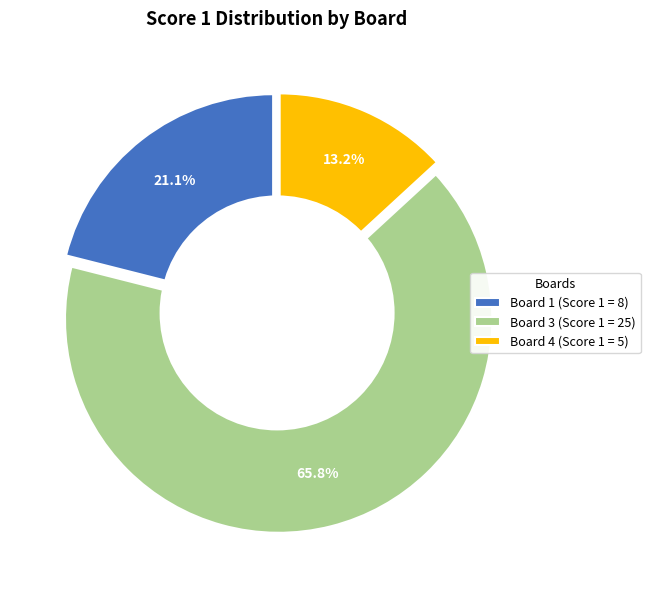

Does Board 1
Cominelli Paolo account for over 50% of the chart?

No